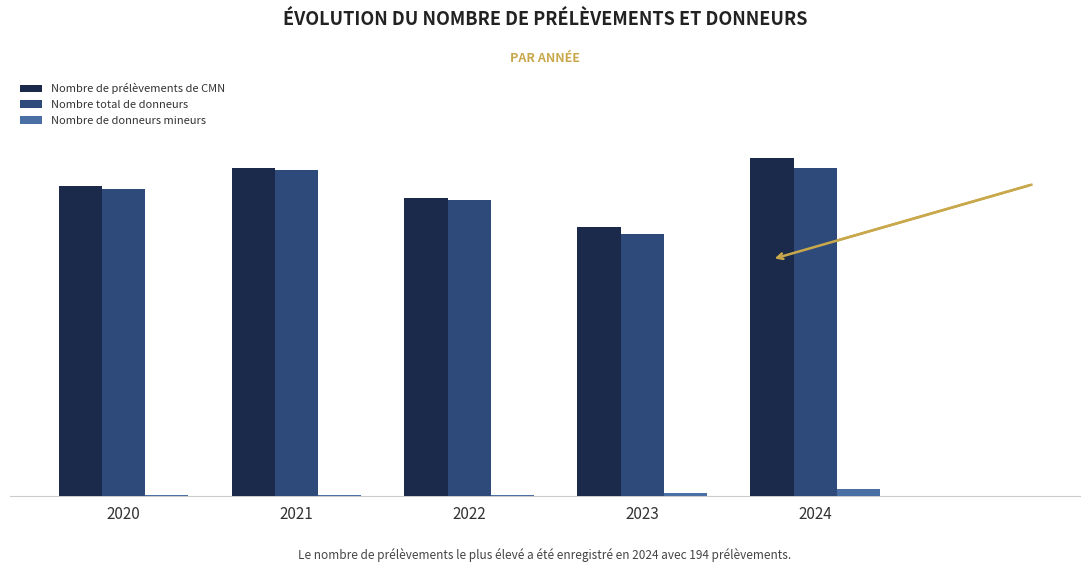

At 2024, list the series in order from largest to smallest.

Nombre de prélèvements de CMN, Nombre total de donneurs, Nombre de donneurs mineurs